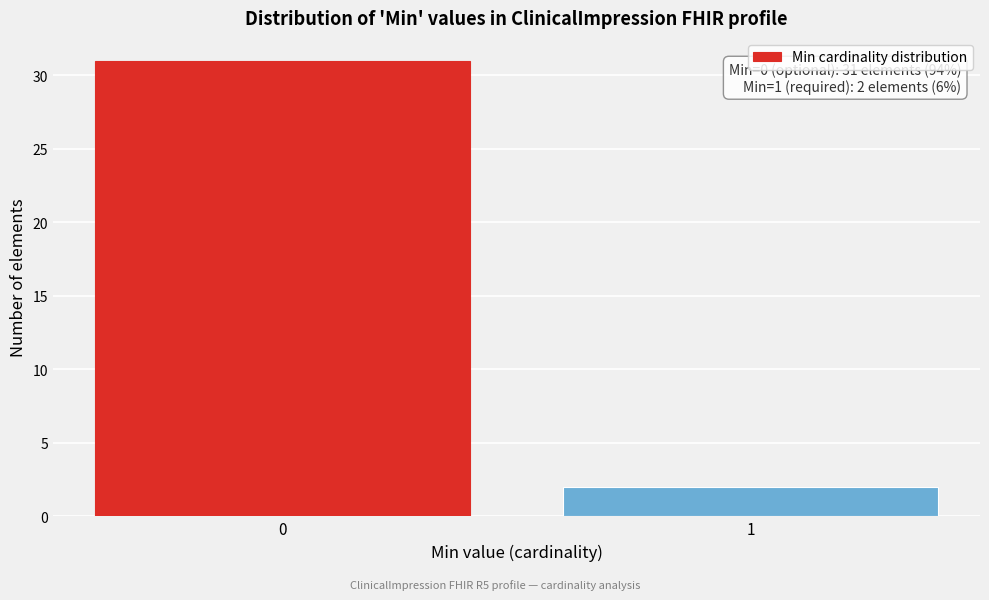

Reading left to right, list all the values displayed in this chart.

0=31	1=2